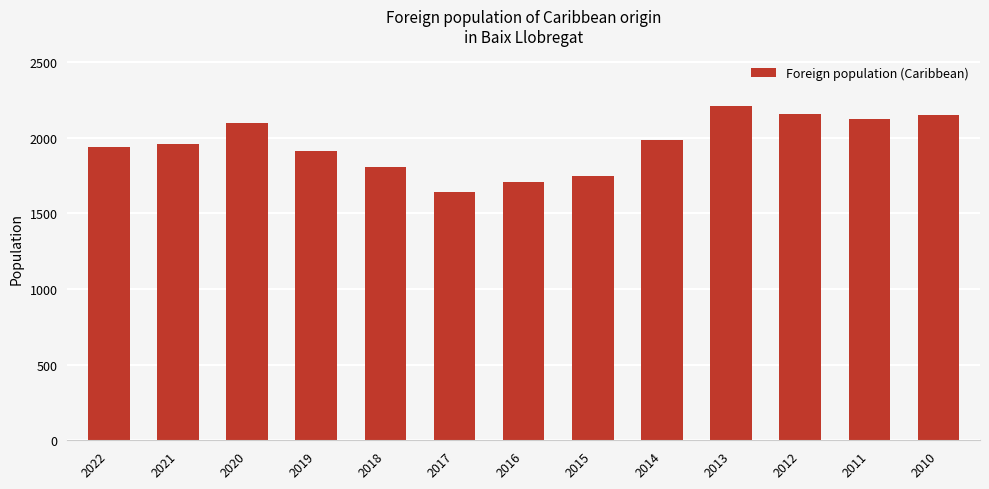

What is the sum of all values?

25452